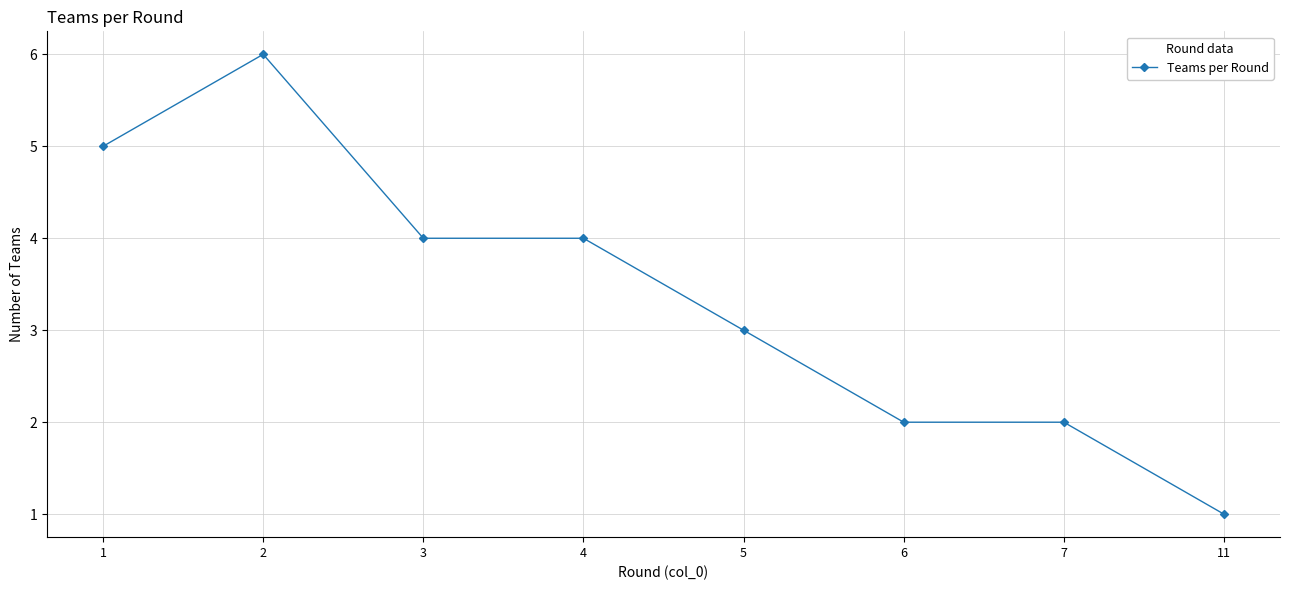

Reading left to right, list all the values displayed in this chart.

1=5	2=6	3=4	4=4	5=3	6=2	7=2	11=1